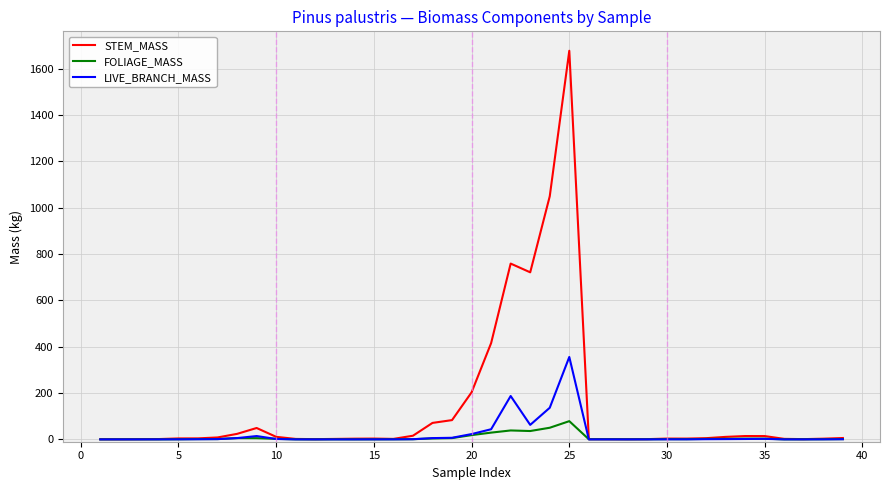

What are all the series names shown in the legend?

STEM_MASS, FOLIAGE_MASS, LIVE_BRANCH_MASS